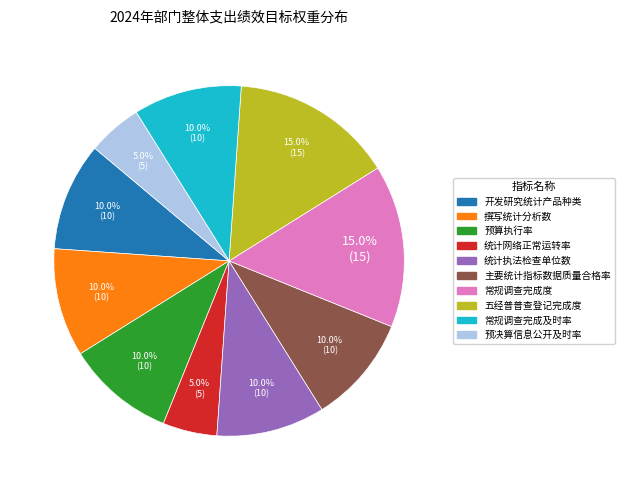

To the nearest percent, what is the average slice percentage?

10%